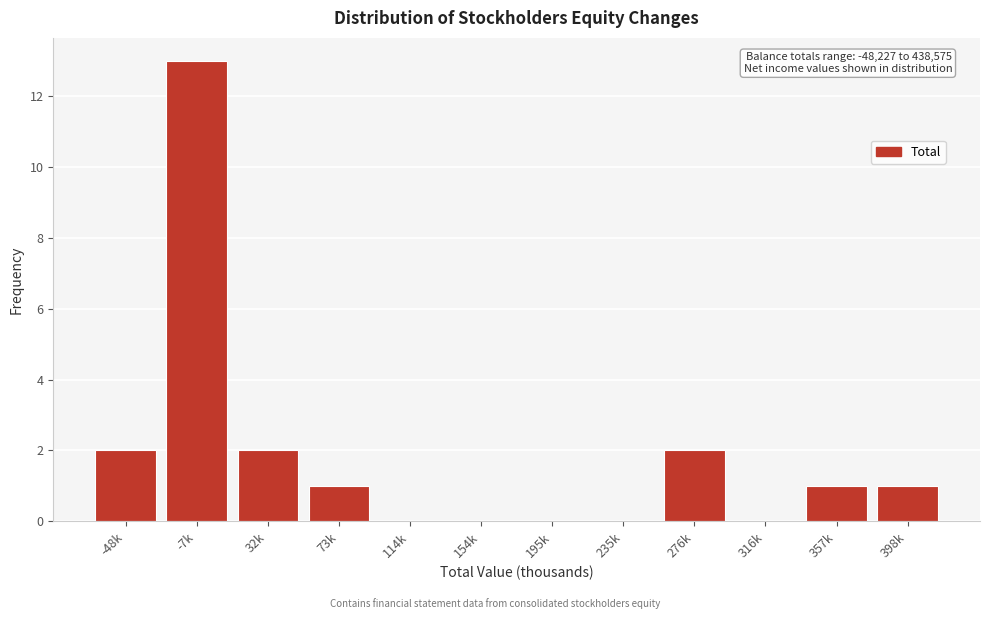

Reading left to right, list all the values displayed in this chart.

-48k=2	-7k=13	32k=2	73k=1	114k=0	154k=0	195k=0	235k=0	276k=2	316k=0	357k=1	398k=1